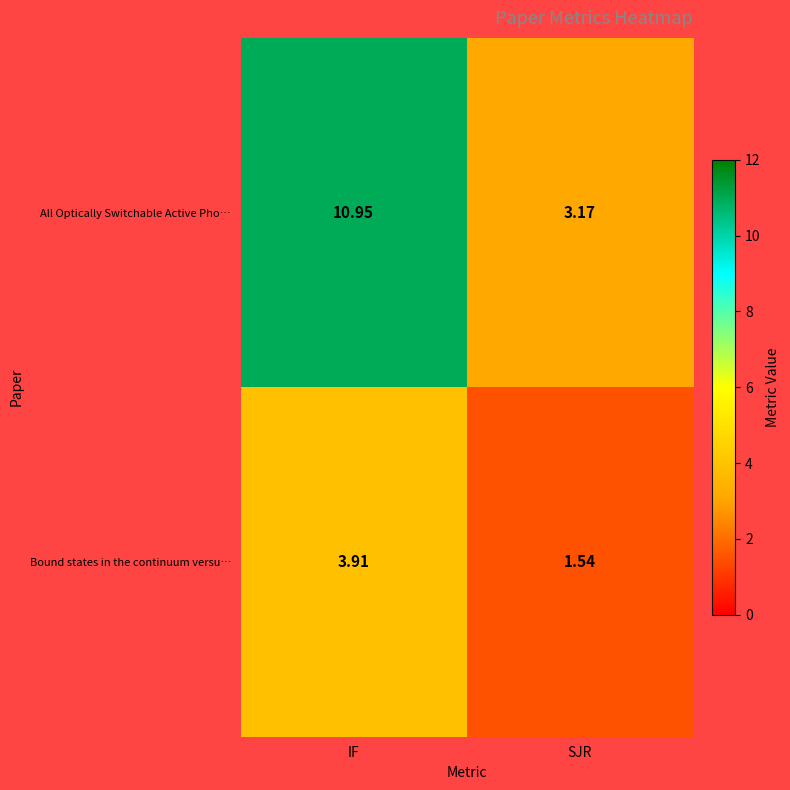

Which series has the widest spread of values?

All Optically Switchable Active Pho…